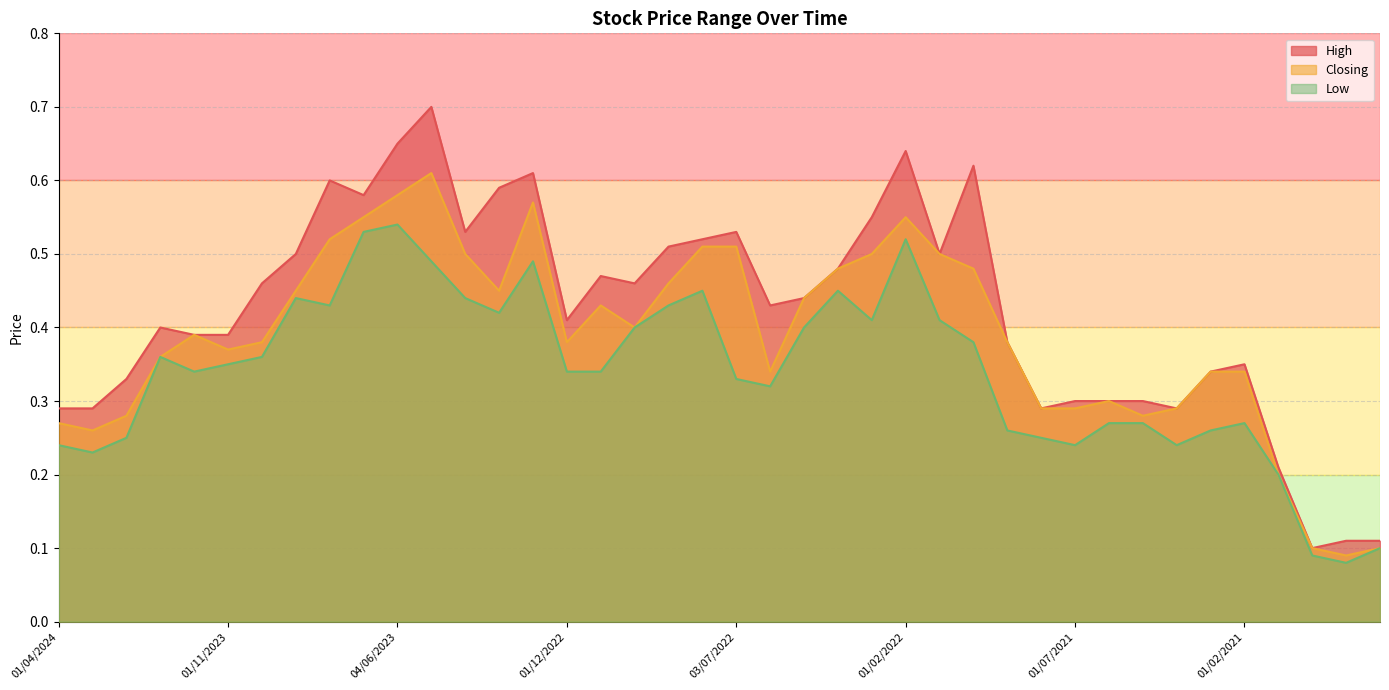

What is the approximate value of High at 01/12/2020?

0.2